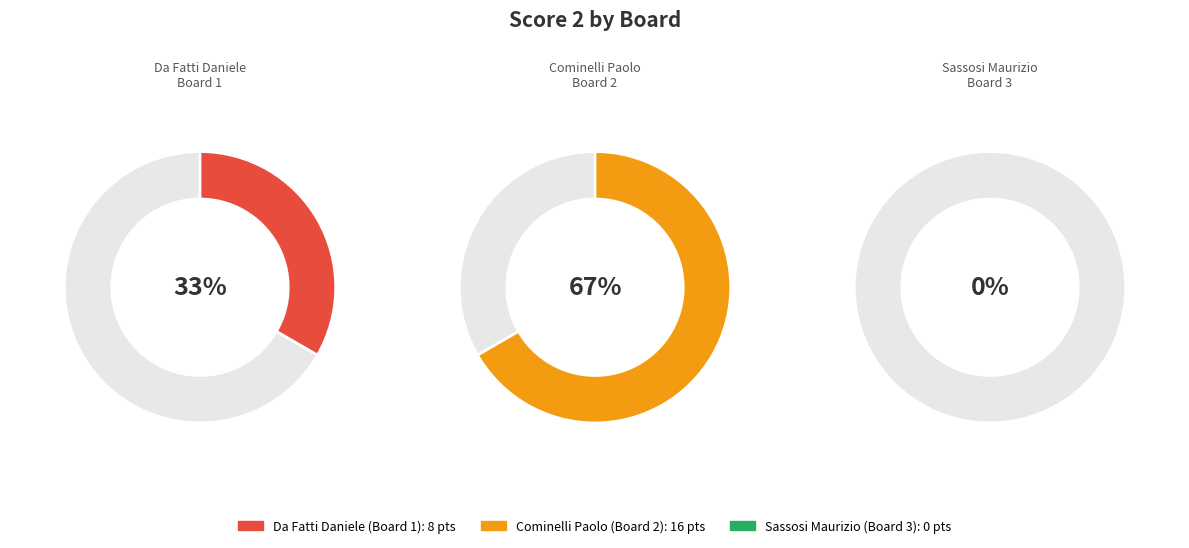

The Da Fatti Daniele (Board 1) slice represents 21% of the pie. True or false?

False